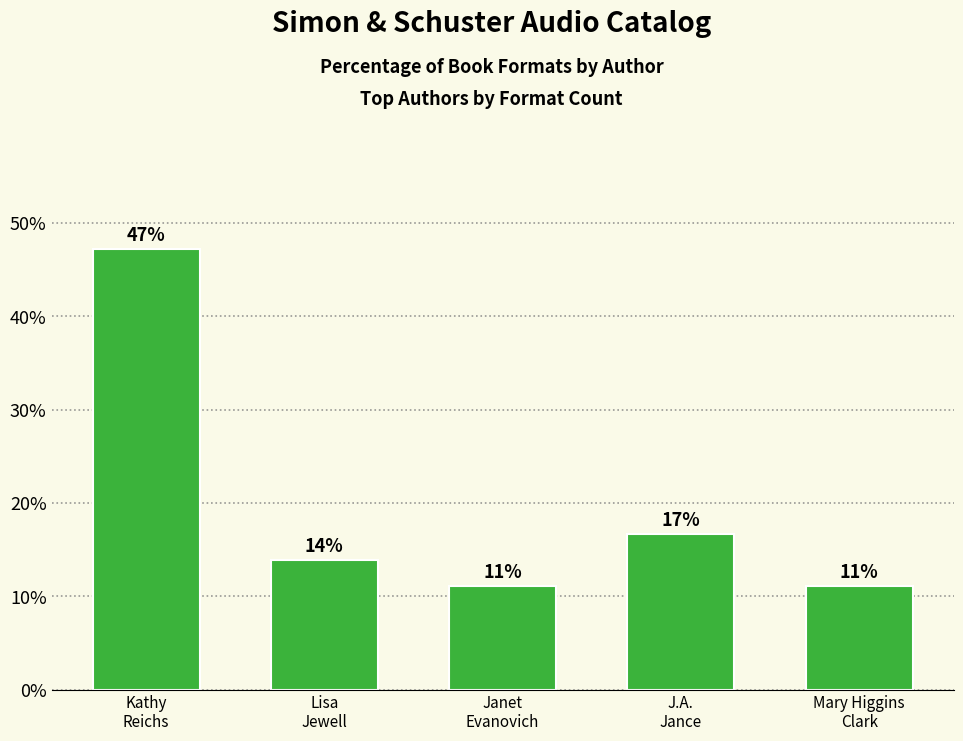

What is the average value?

20.0